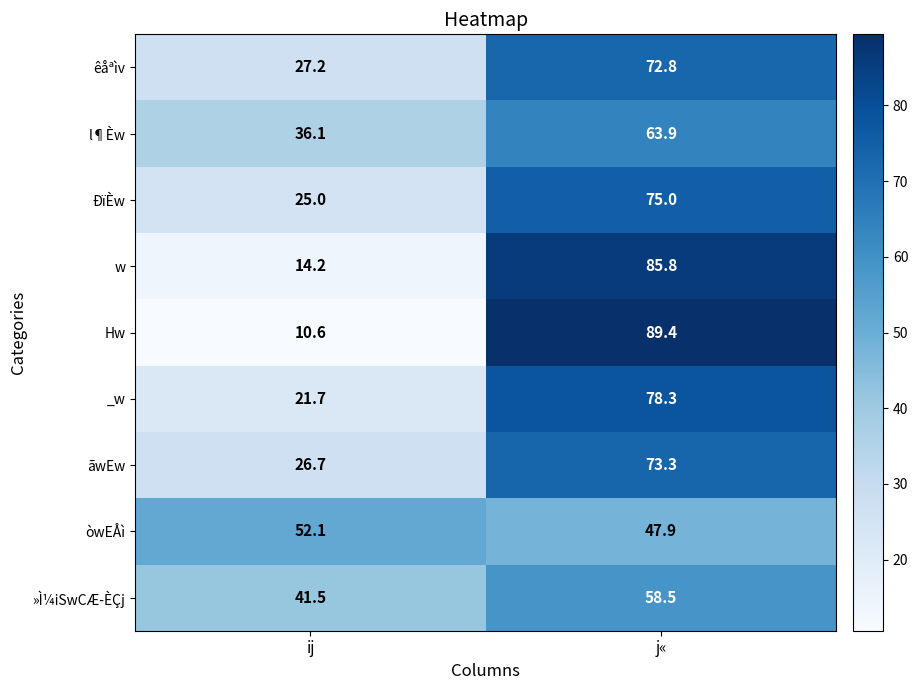

What is the difference between the maximum and minimum values in the »Ì¼iSwCÆ­ÈÇj series?

17.0